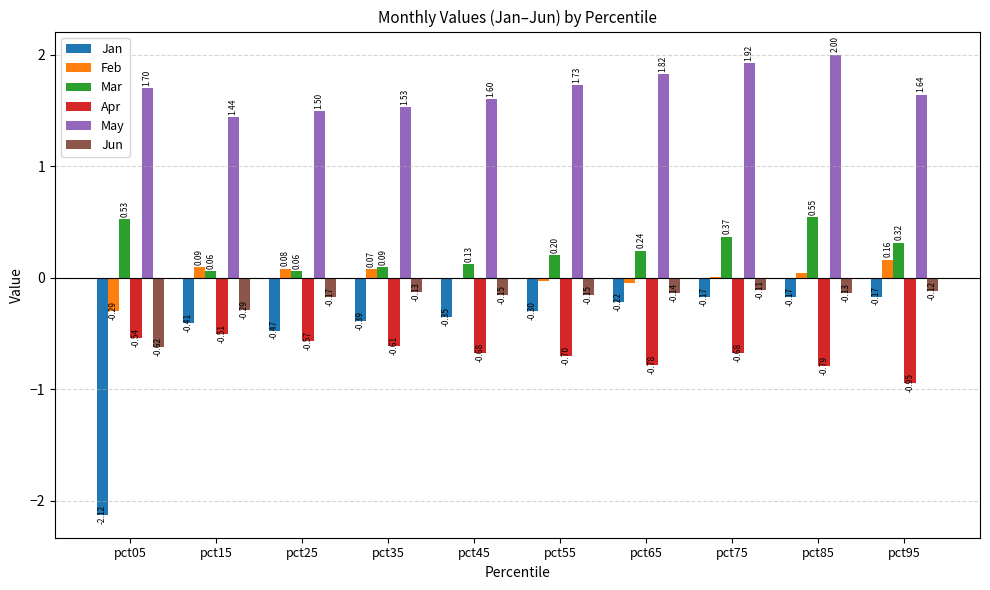

Which series has the largest total across all categories?

May